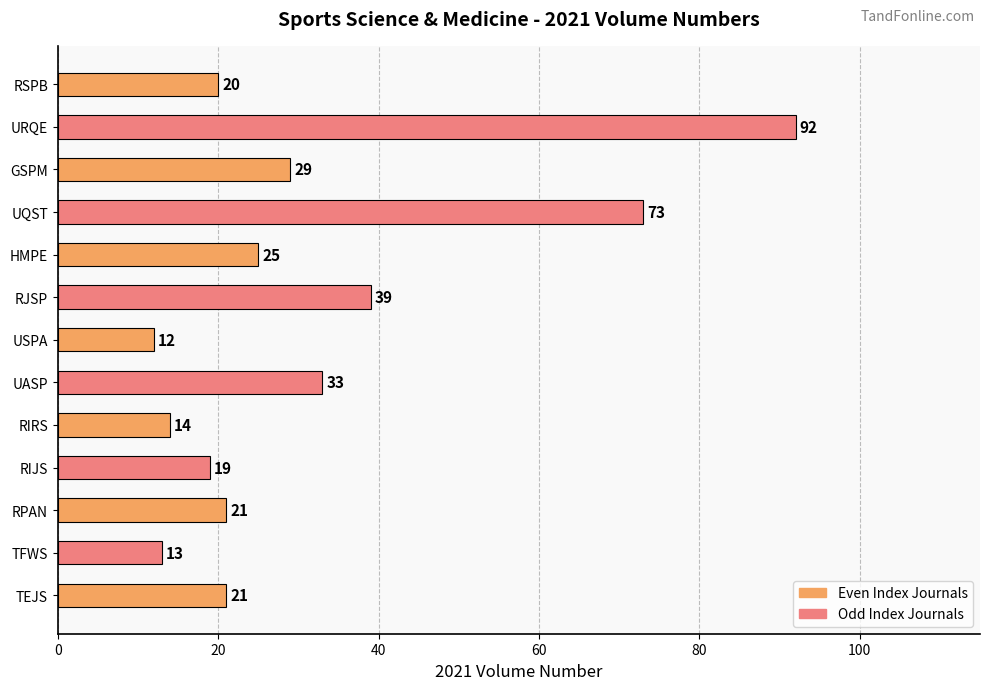

What is the change in value from UASP to RJSP?

+6